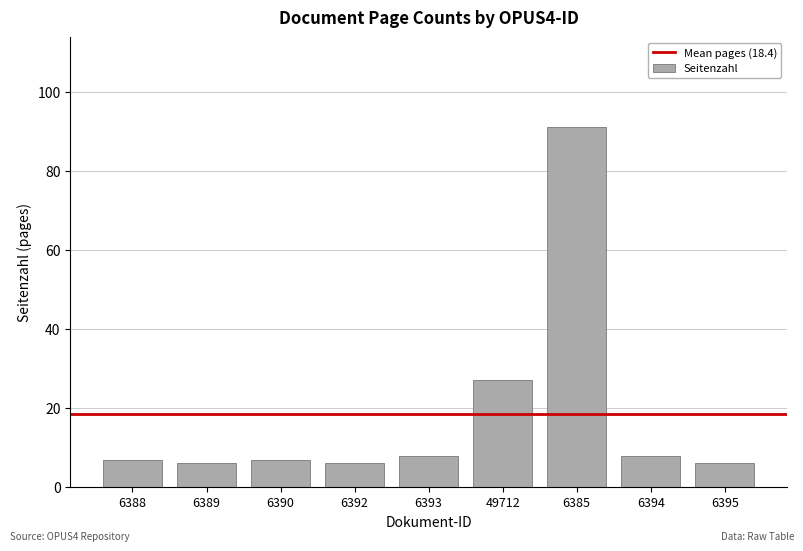

How many bars are there in total?

9